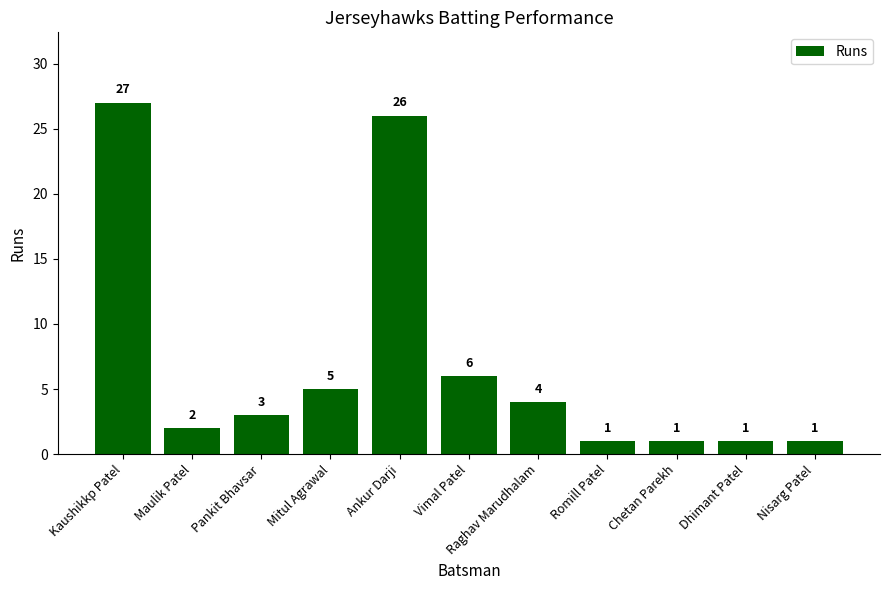

Reading left to right, list all the values displayed in this chart.

Kaushikkp Patel=27	Maulik Patel=2	Pankit Bhavsar=3	Mitul Agrawal=5	Ankur Darji=26	Vimal Patel=6	Raghav Marudhalam=4	Romill Patel=1	Chetan Parekh=1	Dhimant Patel=1	Nisarg Patel=1